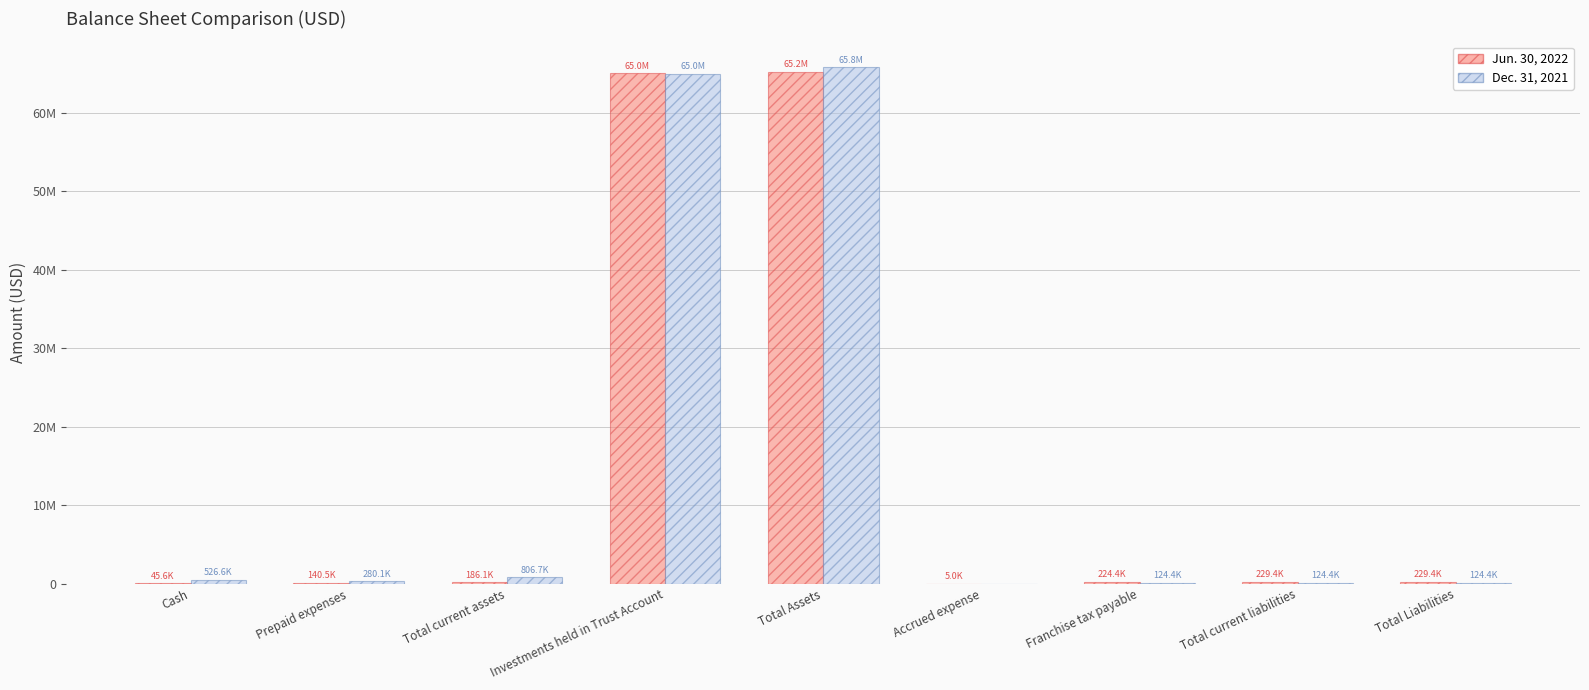

At which label does Jun. 30, 2022 first exceed 224434?

Investments held in Trust Account